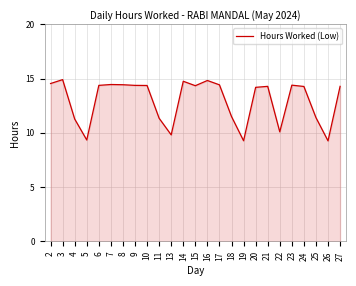

The value at 10 is 20.0. True or false?

False